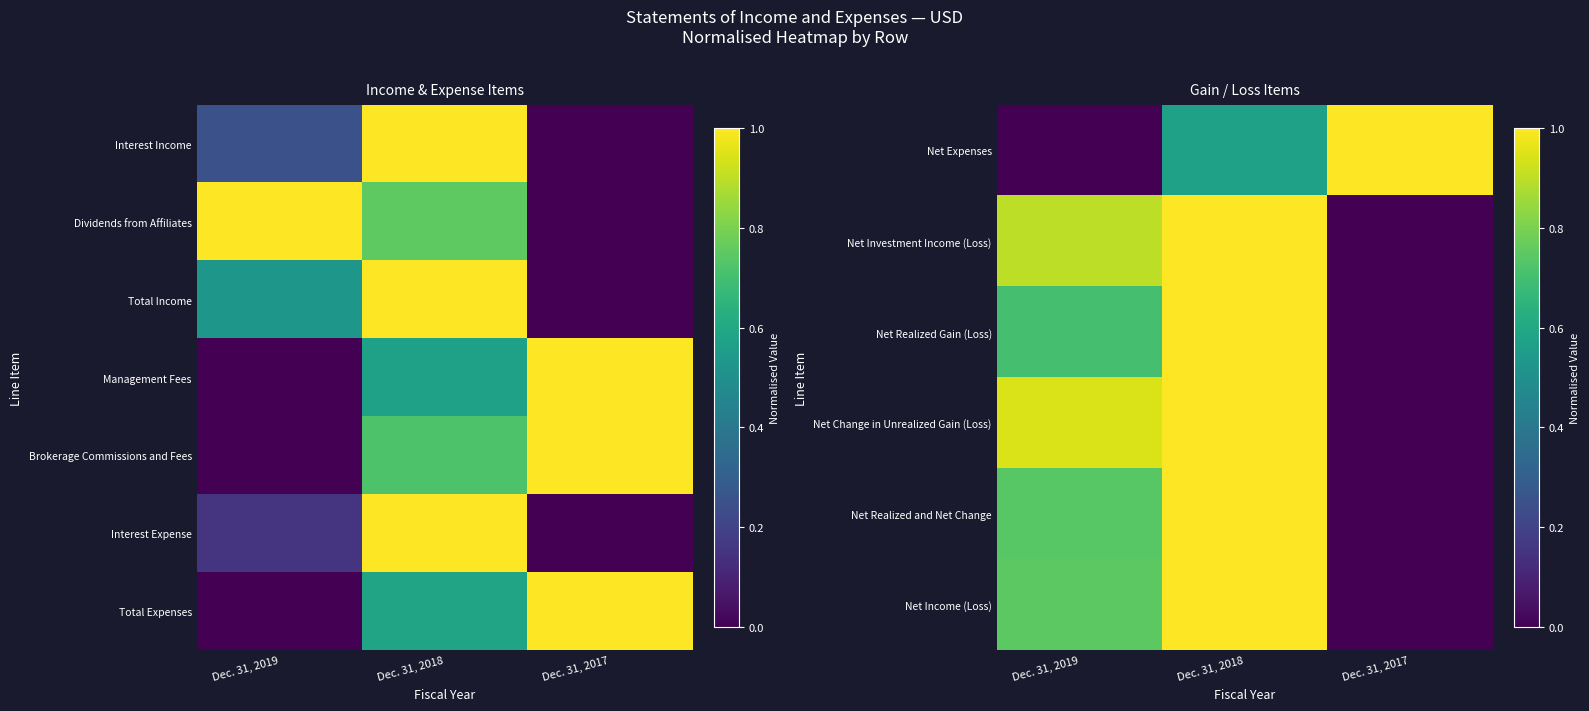

Read the Net Realized and Net Change value at Dec. 31, 2019.

0.7